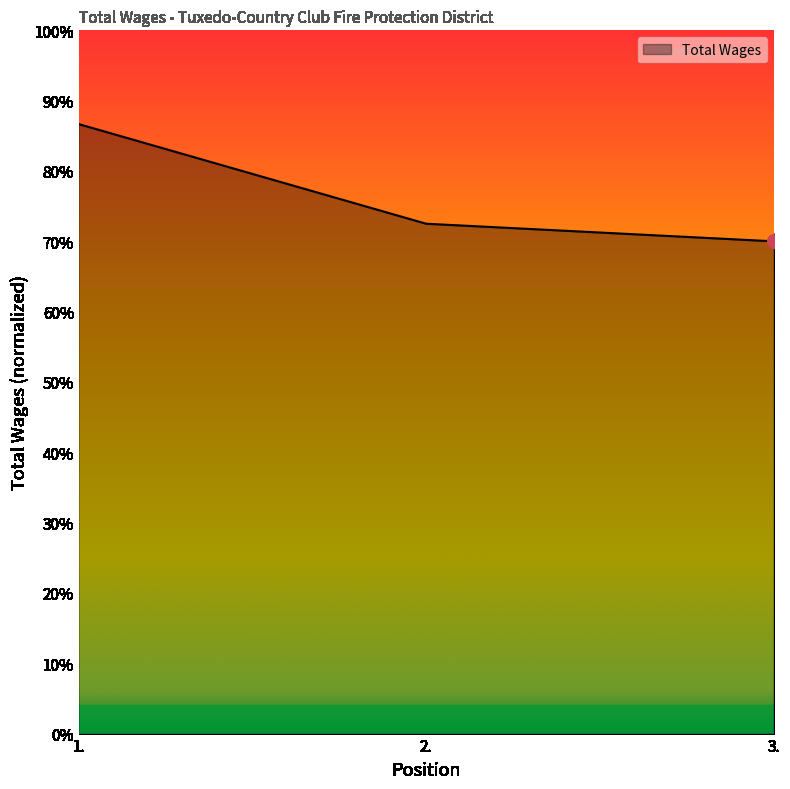

What is the smallest value displayed?

0.7